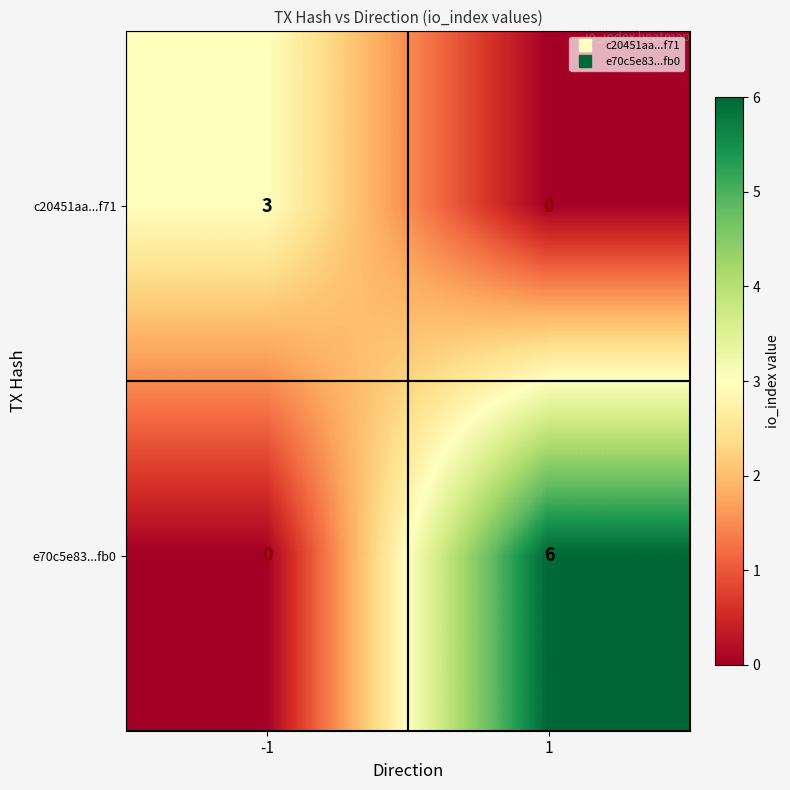

Which series has the widest spread of values?

e70c5e83...fb0